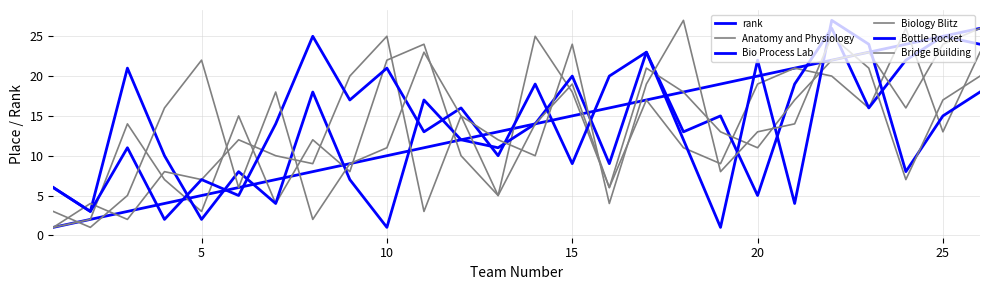

Where do Bio Process Lab and Anatomy and Physiology first cross each other?

15 and 20